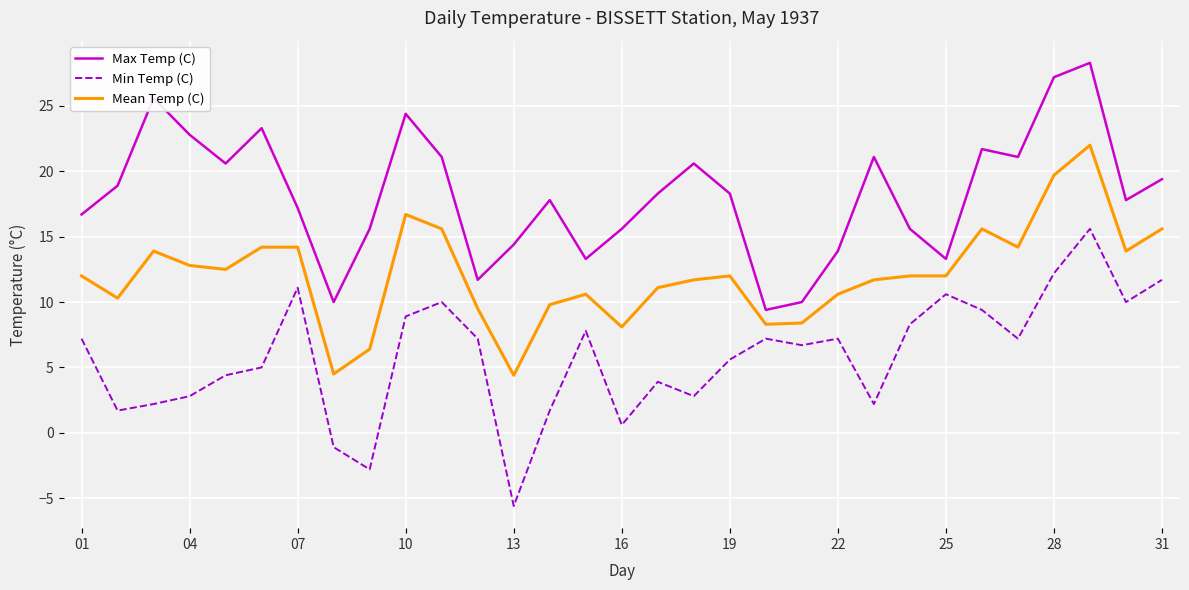

Which series has the largest total across all categories?

Max Temp (C)